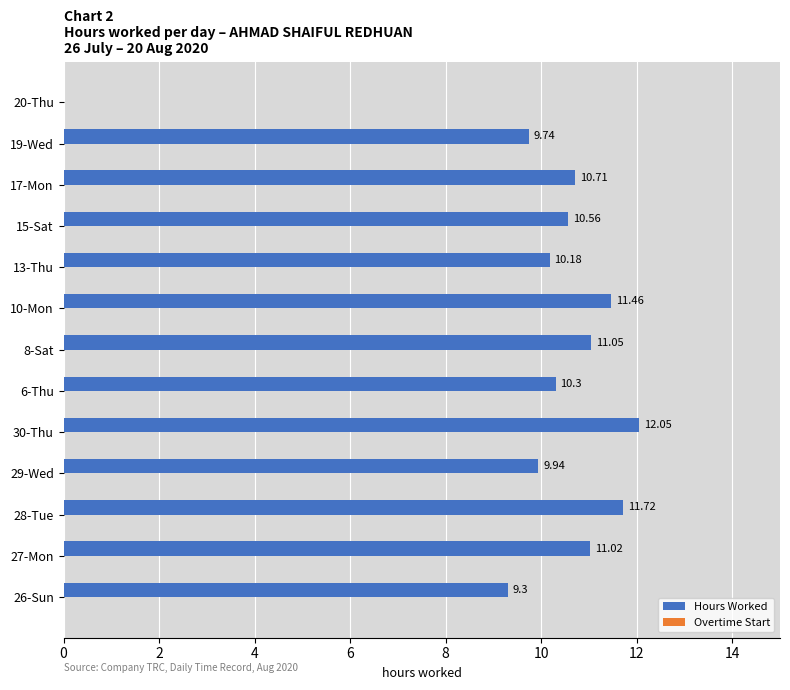

Approximately how many times larger is the value at 19-Wed compared to 29-Wed?

1.0